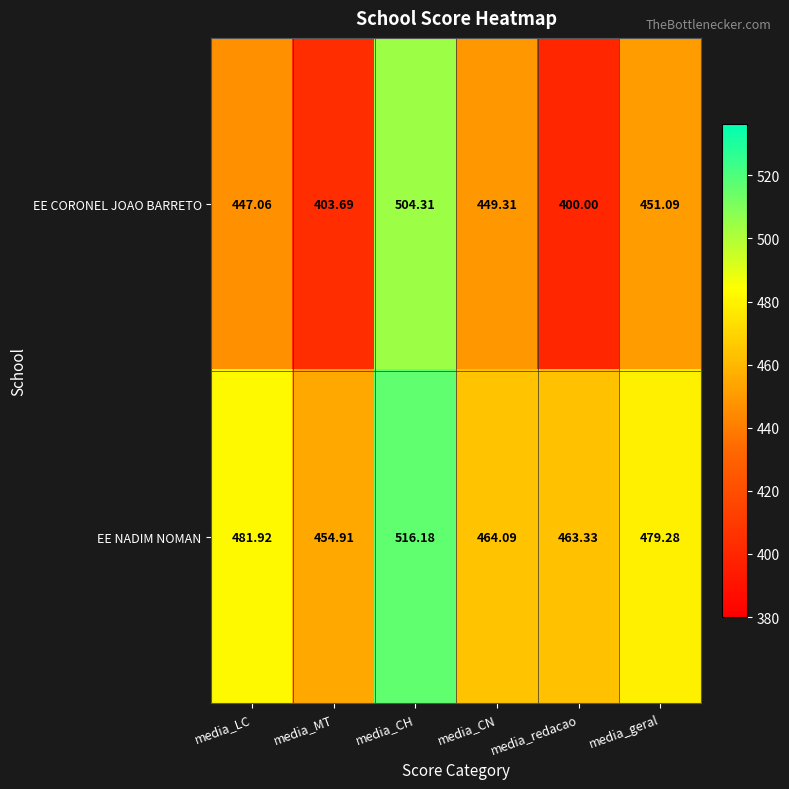

Between media_CN and media_geral, which series saw the biggest shift?

EE NADIM NOMAN